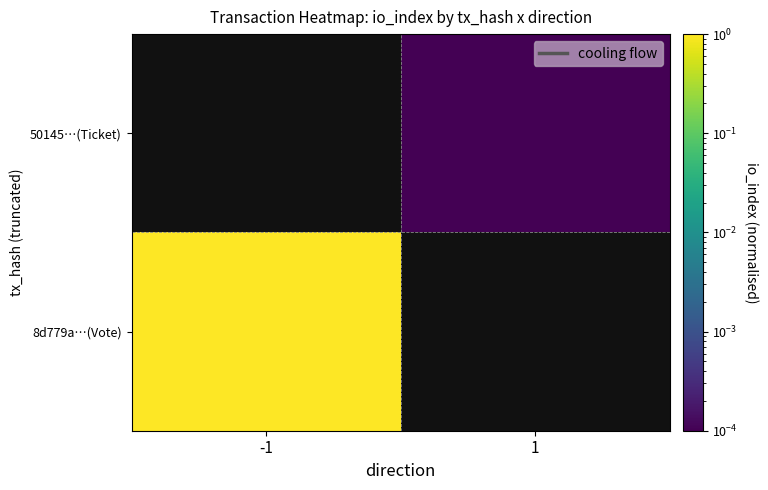

Rank the series at -1 from highest to lowest value.

8d779a…(Vote), 50145…(Ticket)